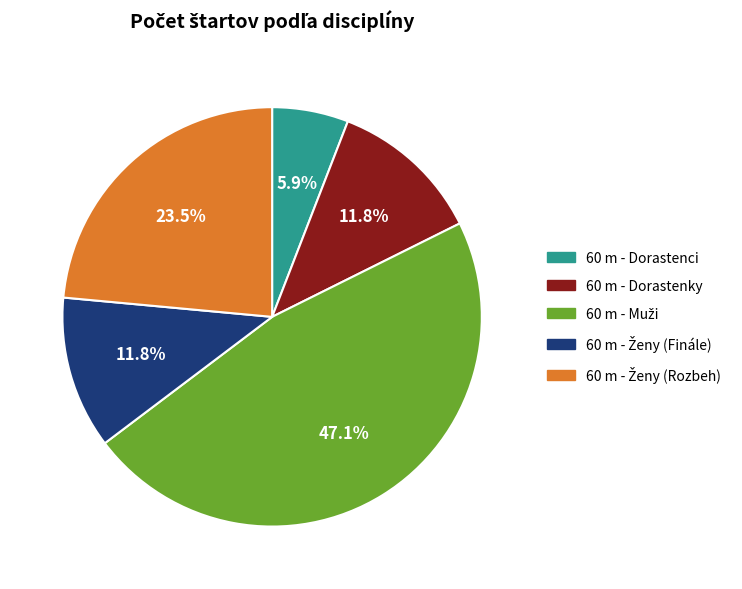

To the nearest percent, what portion does 60 m - Dorastenci represent?

6%